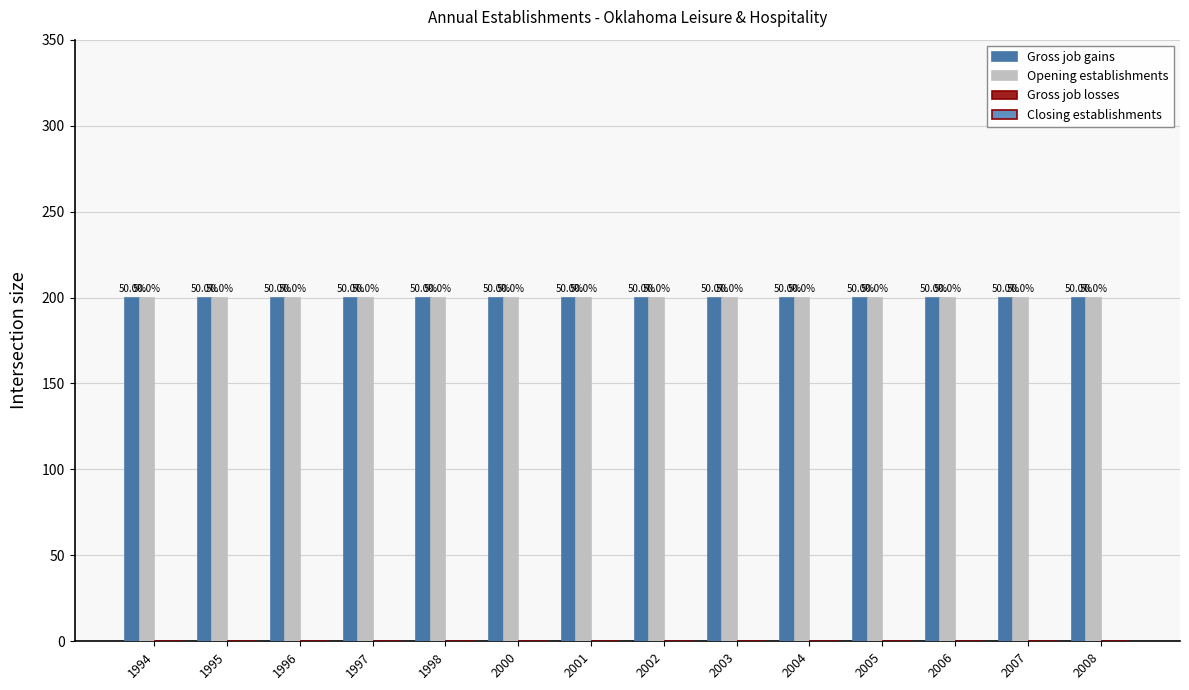

At which category is the sum across all series the highest?

1994